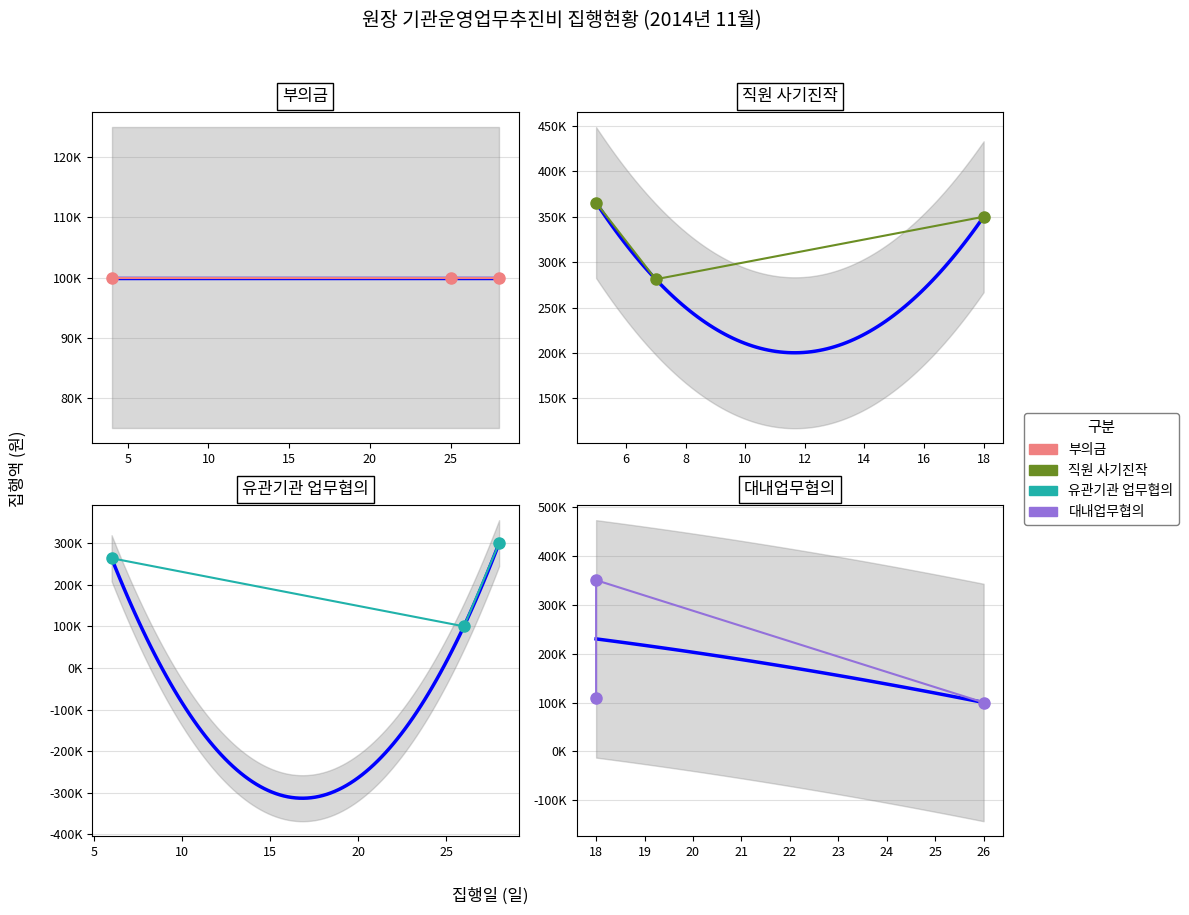

Reading left to right, what are all the values shown in this chart?

부의금: 100000	100000	100000
직원 사기진작: 365560	281200	350000
유관기관 업무협의: 263800	100000	300000
대내업무협의: 110000	350000	100000